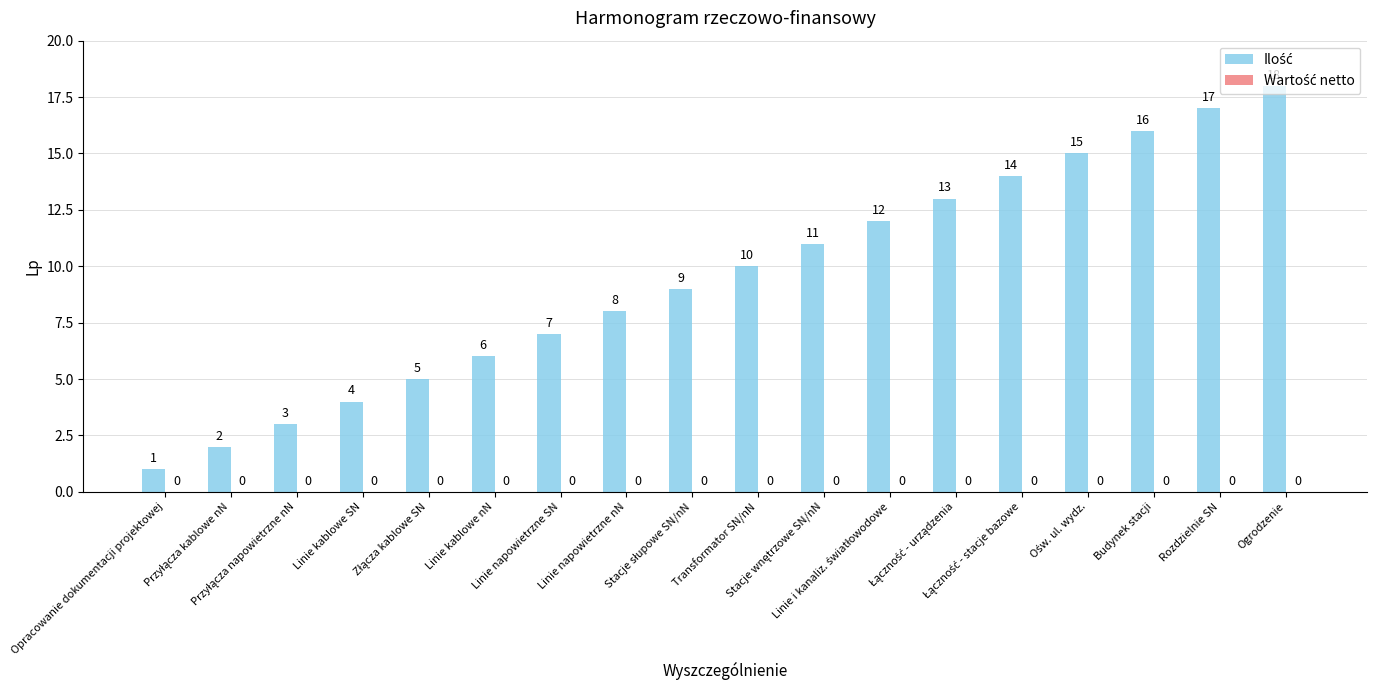

What is the value of the 7th bar from the left?

7